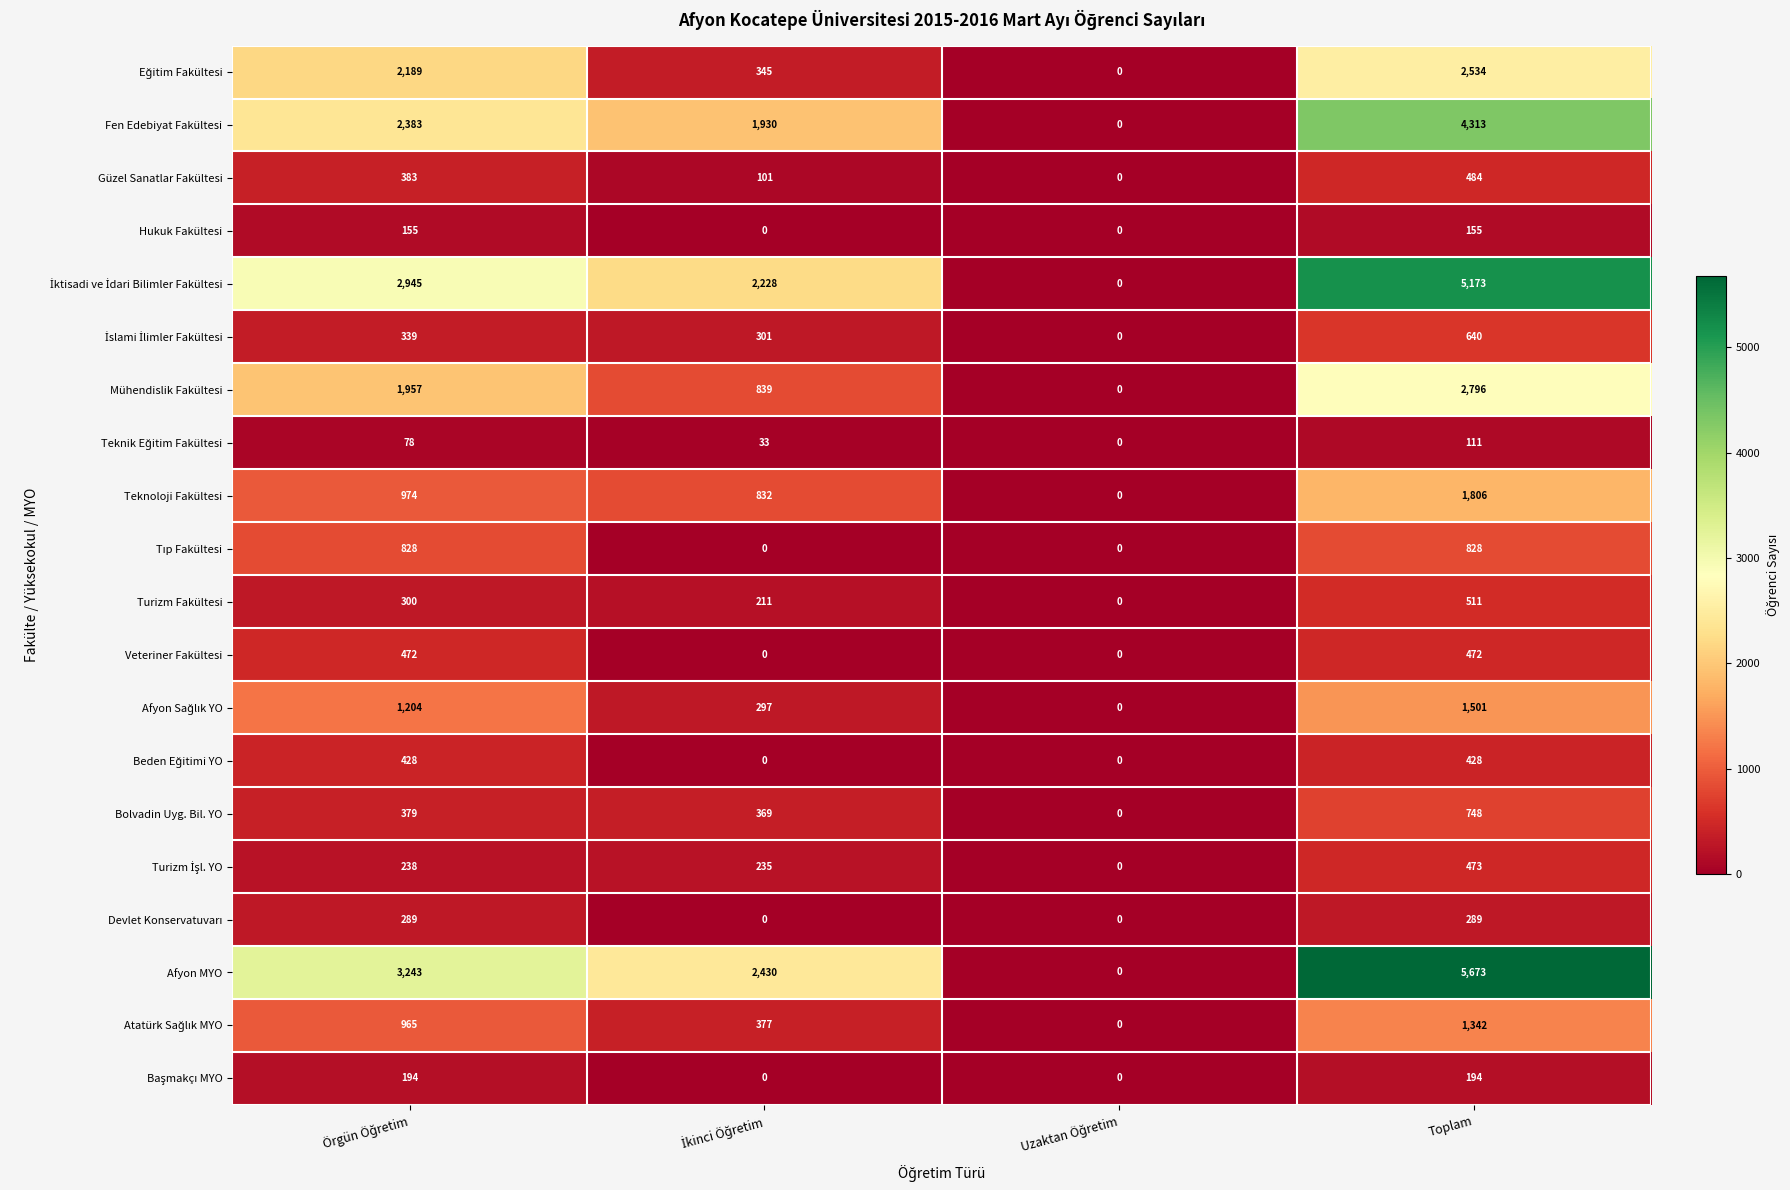

At which category is the sum across all series the highest?

Toplam